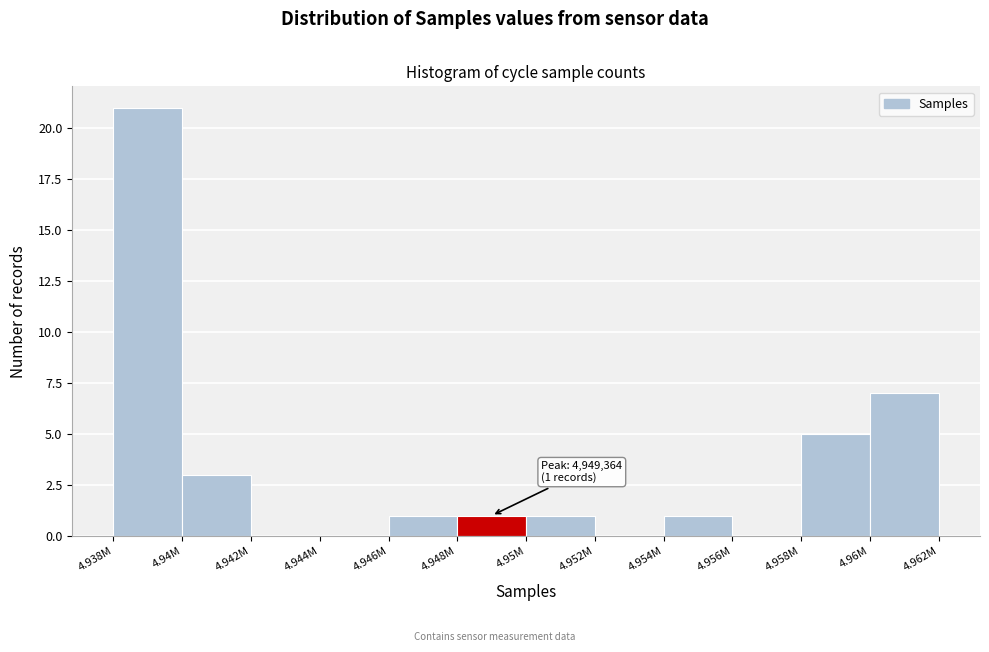

Reading right to left, transcribe all the data shown in this chart.

4.96M=7	4.958M=5	4.956M=0	4.954M=1	4.952M=0	4.95M=1	4.948M=1	4.946M=1	4.944M=0	4.942M=0	4.94M=3	4.938M=21